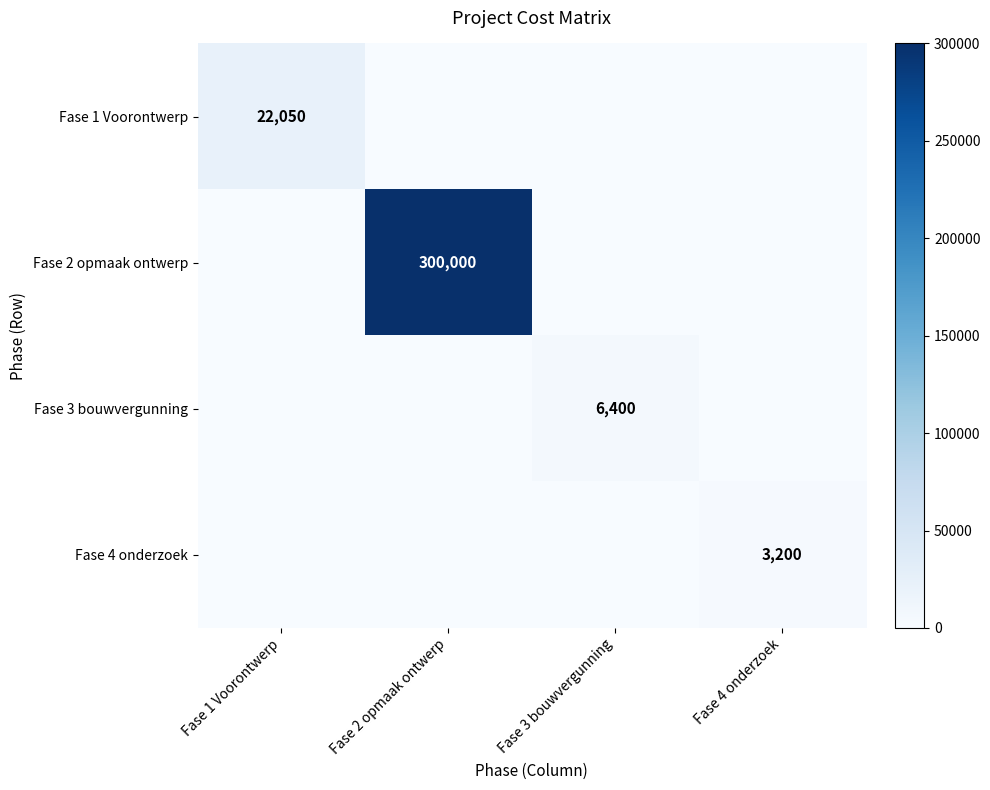

The Fase 2 opmaak ontwerp series shows 435052 at Fase 2 opmaak ontwerp. True or false?

False